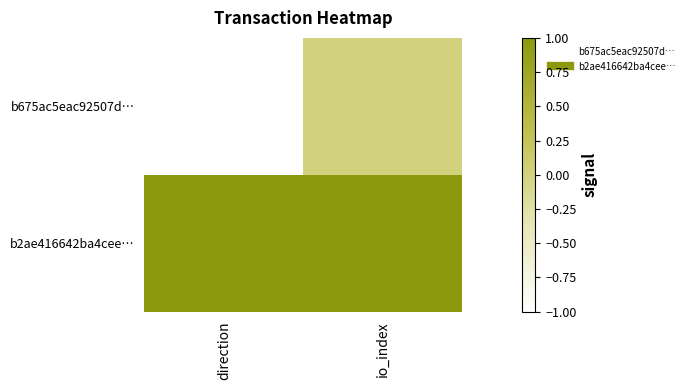

Count the number of data series in this chart.

2